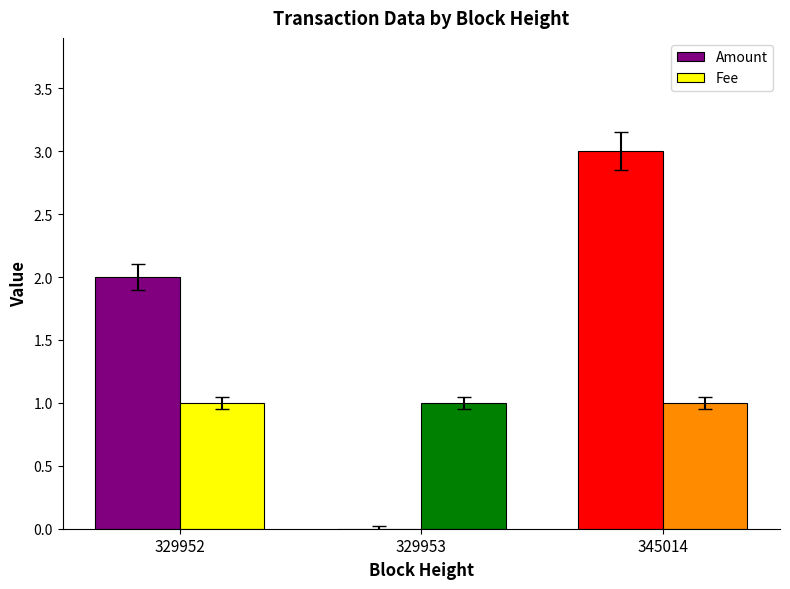

Which label corresponds to the largest value in the chart?

345014